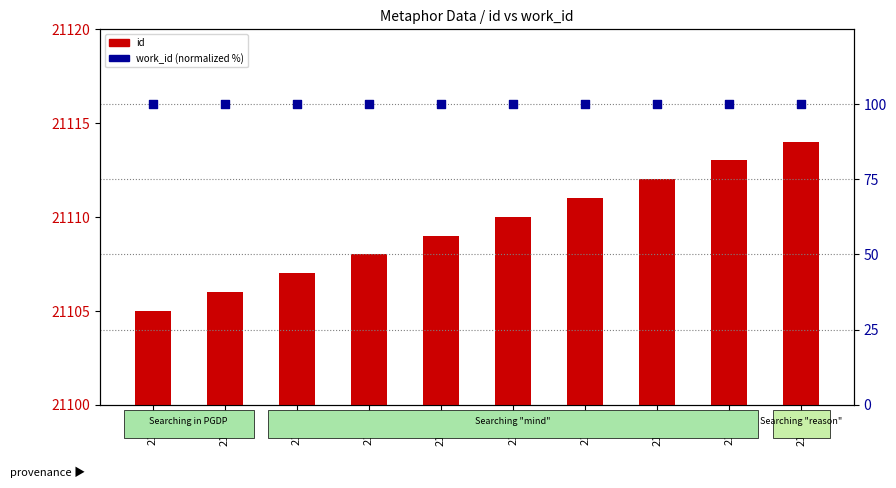

Which series has the largest total across all categories?

id